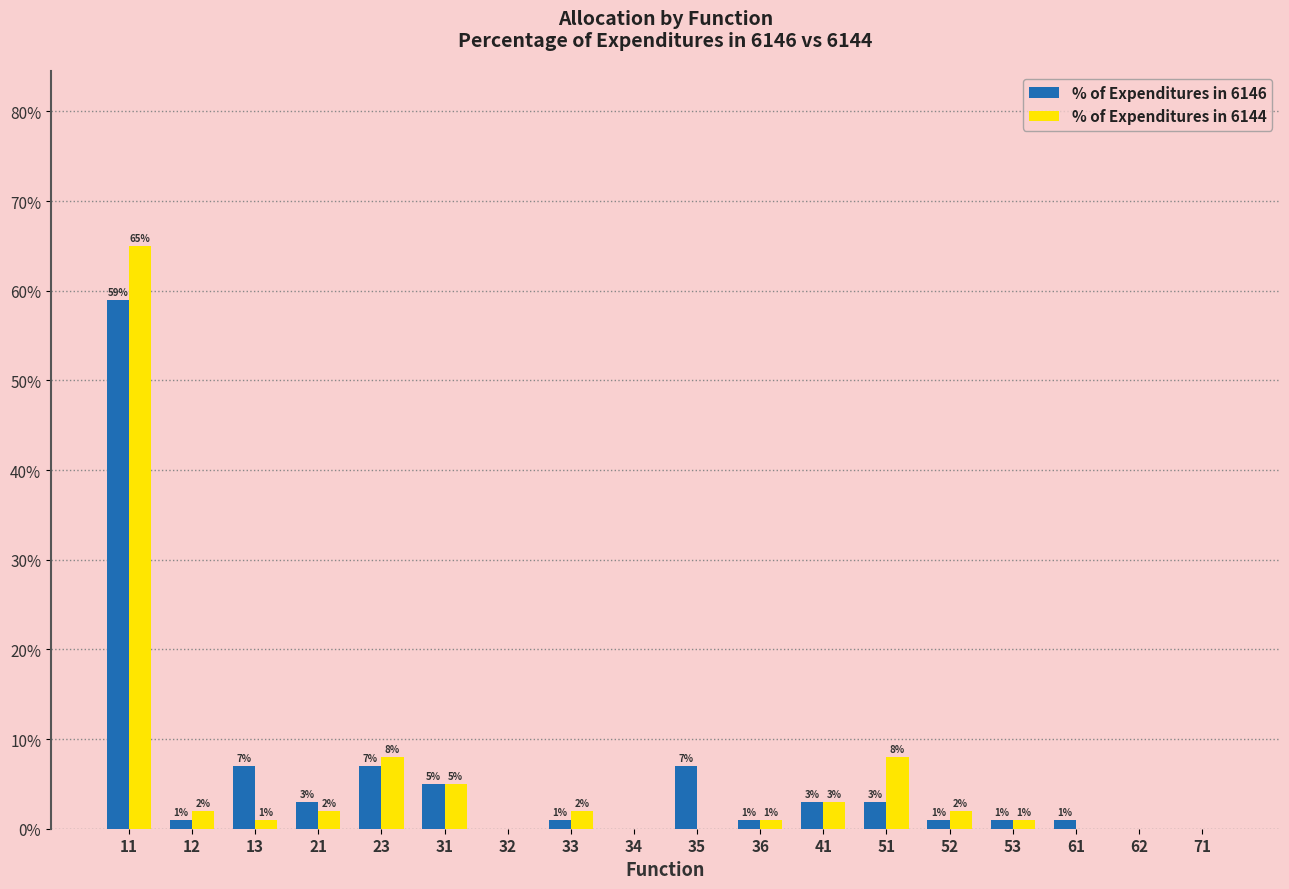

What is the total value across all series at 13?

0.1